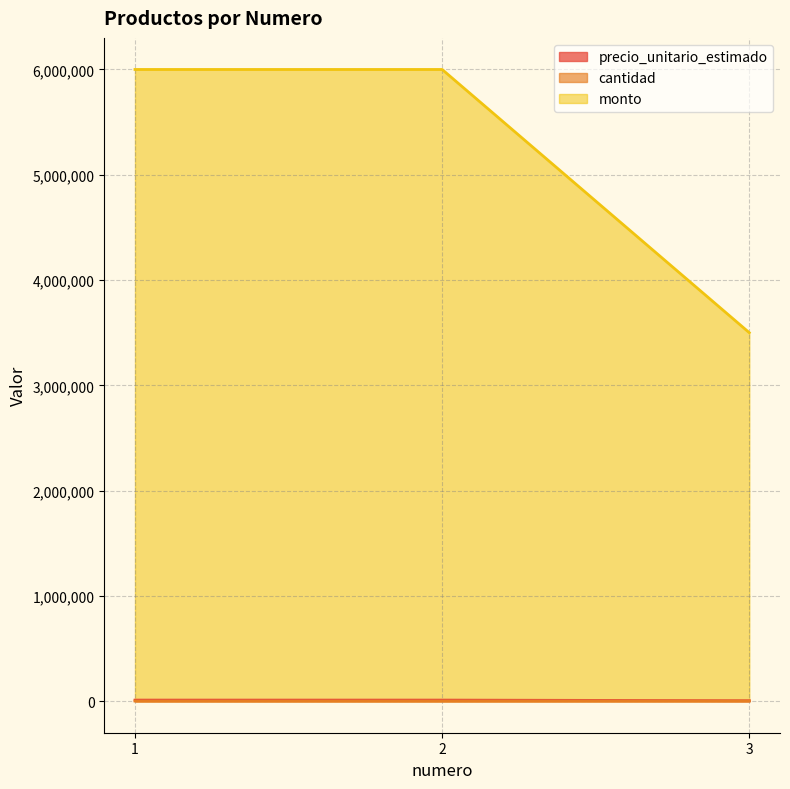

Where is cantidad nearest to the value 4750000?

1